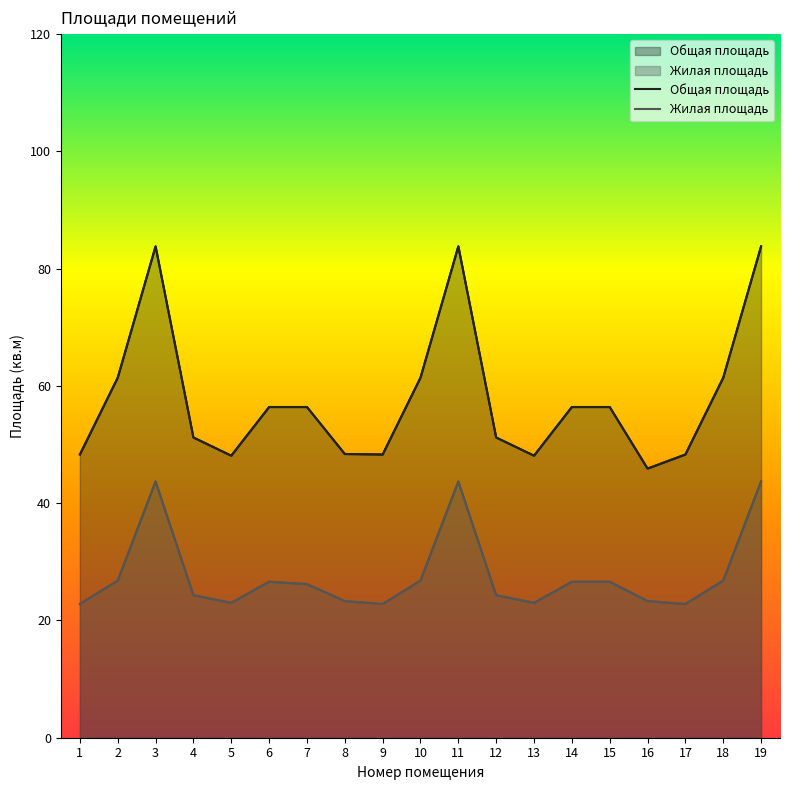

Does the chart have visible grid lines?

No